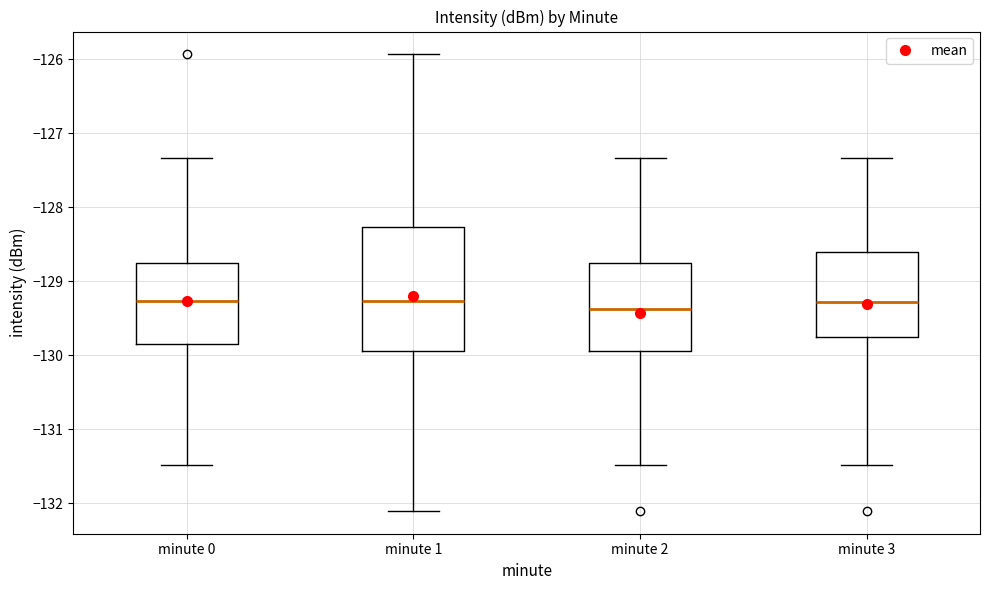

Reading left to right, read every box against the y-axis: the position of its median line, the range the box covers, and the ends of its whiskers. The values are not printed on the chart, so give them approximately, as read against the axis.

minute 0: median -129.3, box -129.8 to -128.8, whiskers -131.5 to -127.3
minute 1: median -129.3, box -129.9 to -128.3, whiskers -132.1 to -125.9
minute 2: median -129.4, box -129.9 to -128.8, whiskers -131.5 to -127.3
minute 3: median -129.3, box -129.8 to -128.6, whiskers -131.5 to -127.3